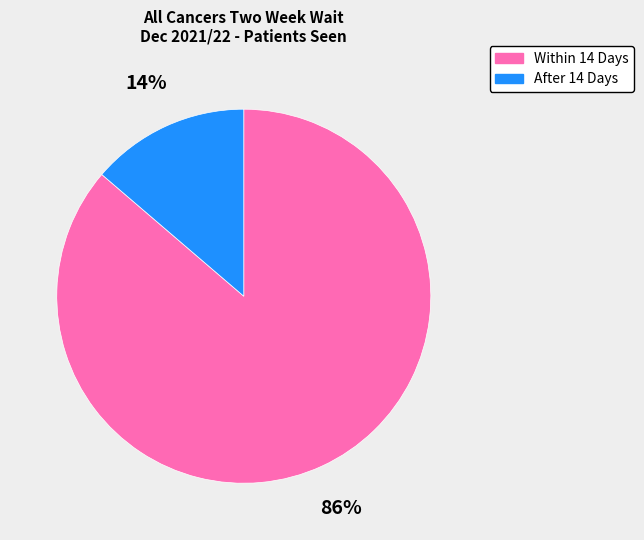

To the nearest percent, what is the average slice percentage?

50%